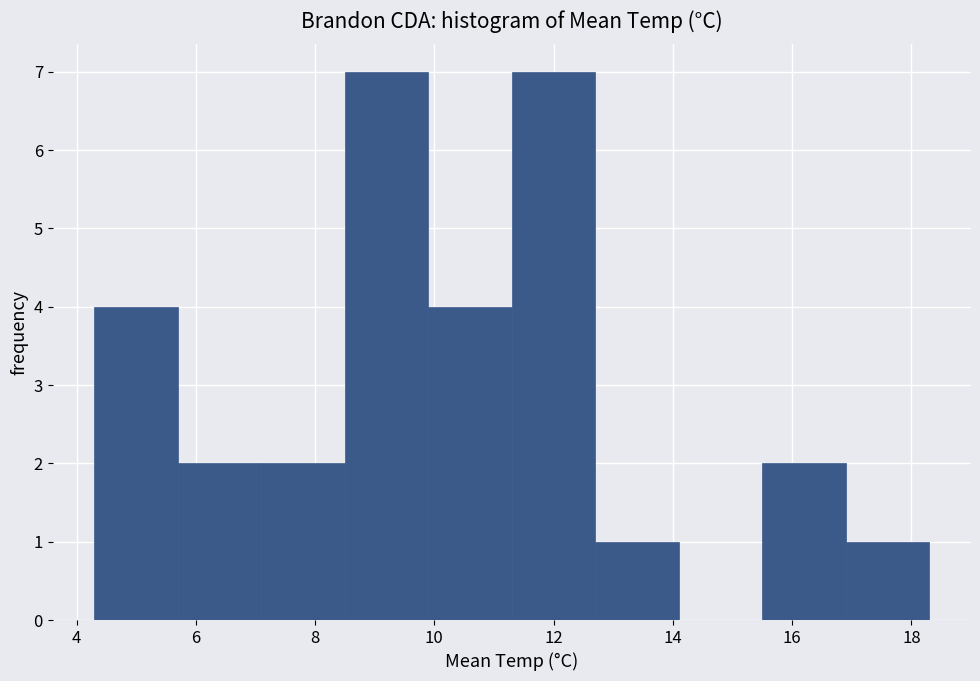

Reading left to right, list every bar in this chart as the range it spans on the x-axis followed by its height. Neither the bar edges nor the heights are printed on the chart, so give them approximately, as read against the axes.

4.3 to 5.7: 4
5.7 to 7.1: 2
7.1 to 8.5: 2
8.5 to 9.9: 7
9.9 to 11.3: 4
11.3 to 12.7: 7
12.7 to 14.1: 1
14.1 to 15.5: 0
15.5 to 16.9: 2
16.9 to 18.3: 1